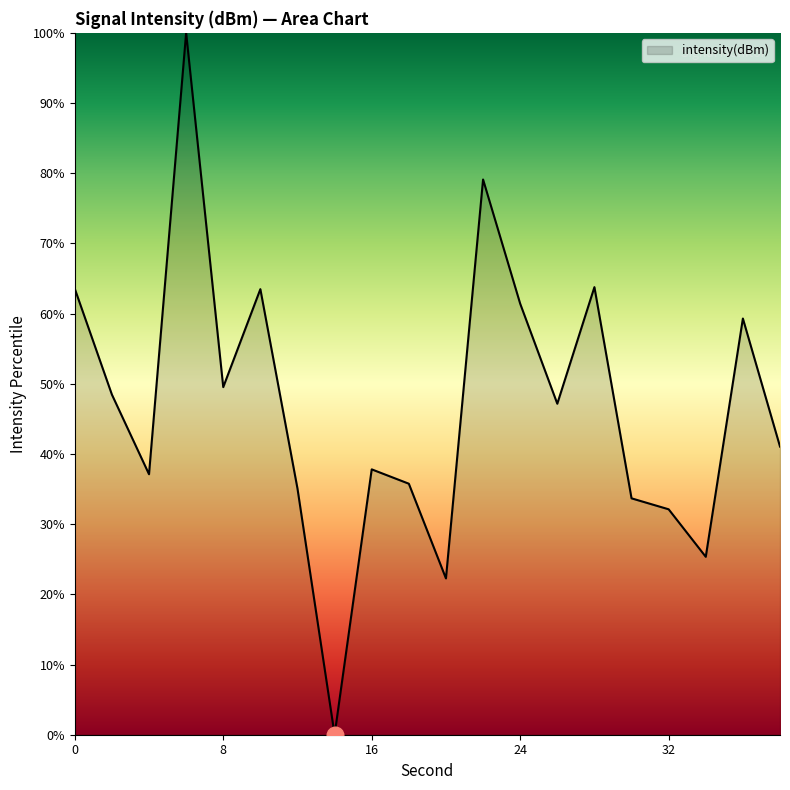

What is the difference between the maximum and minimum values?

100.0